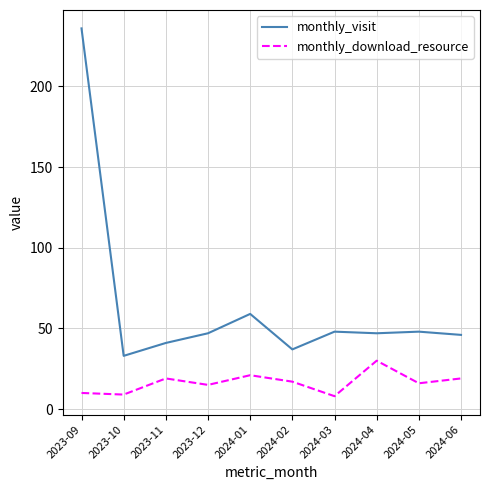

What is the total value across all series at 2023-11?

60